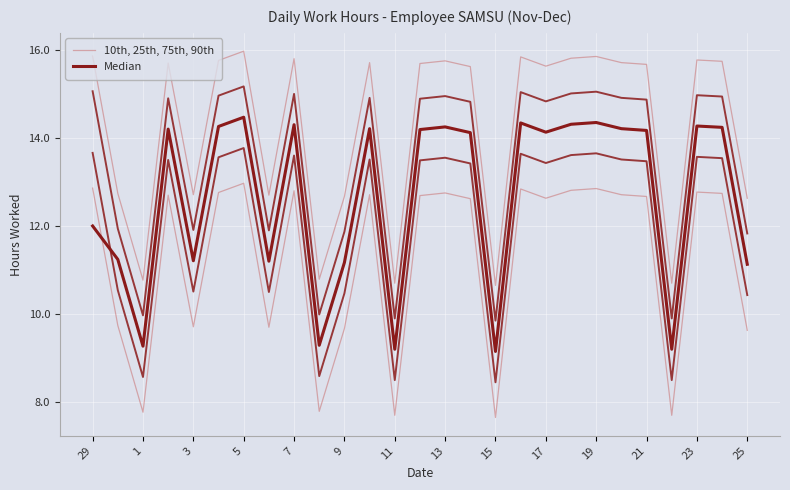

True or false: 10th, 25th, 75th, 90th and Median intersect in this chart.

False